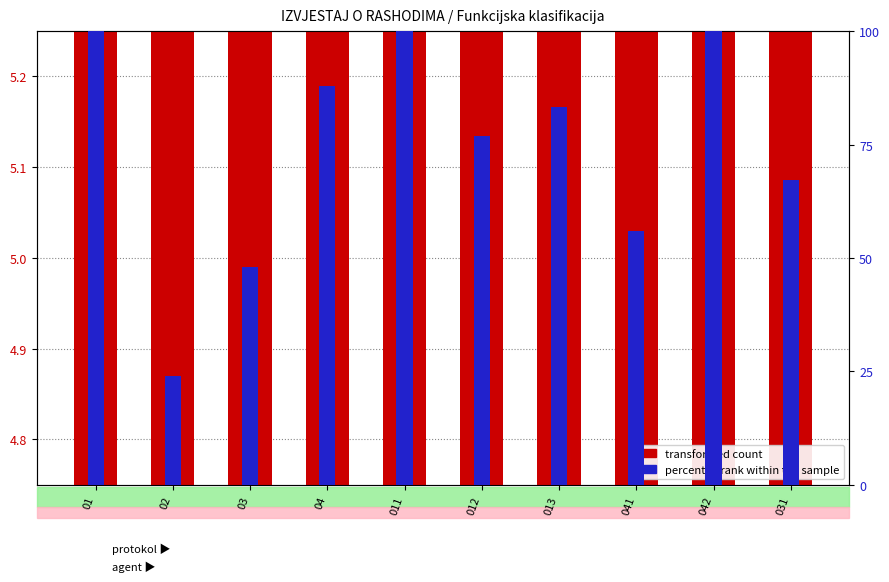

The percentile rank within the sample series shows 0.1 at 031. True or false?

False